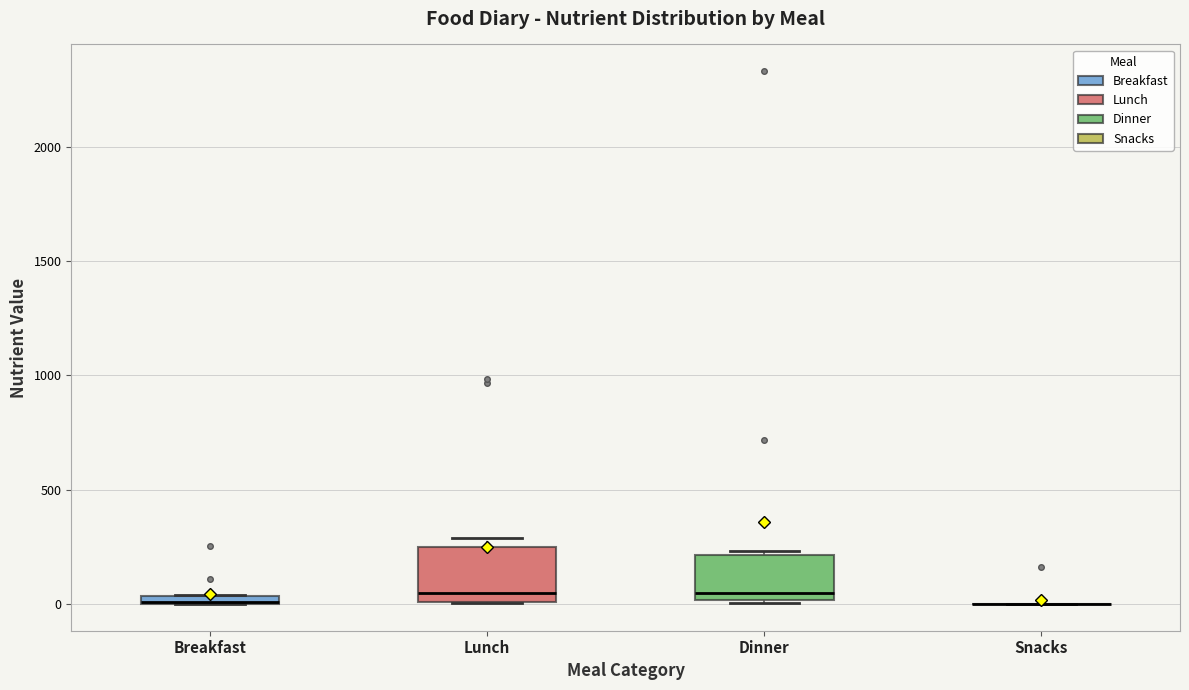

Where is the upper edge of the box for Lunch on the y-axis? The values are not printed on the chart, so give them approximately, as read against the axis.

250